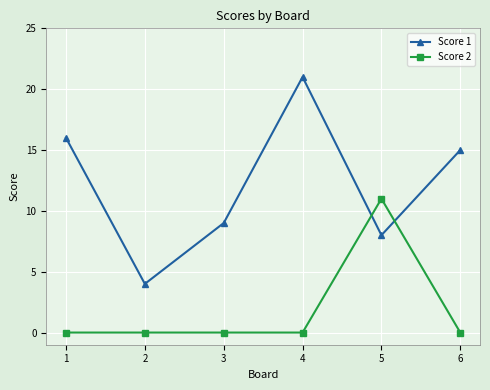

At how many categories does at least one series exceed 8?

5